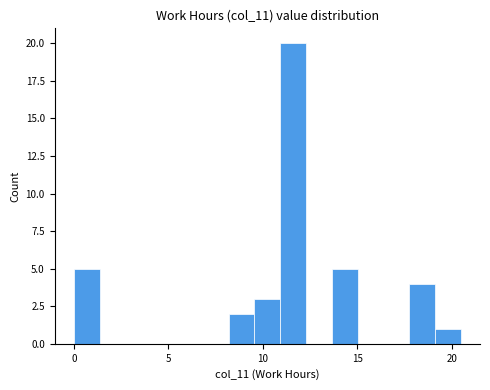

Read against the x-axis, roughly where is the centre of the tallest bar?

11.5